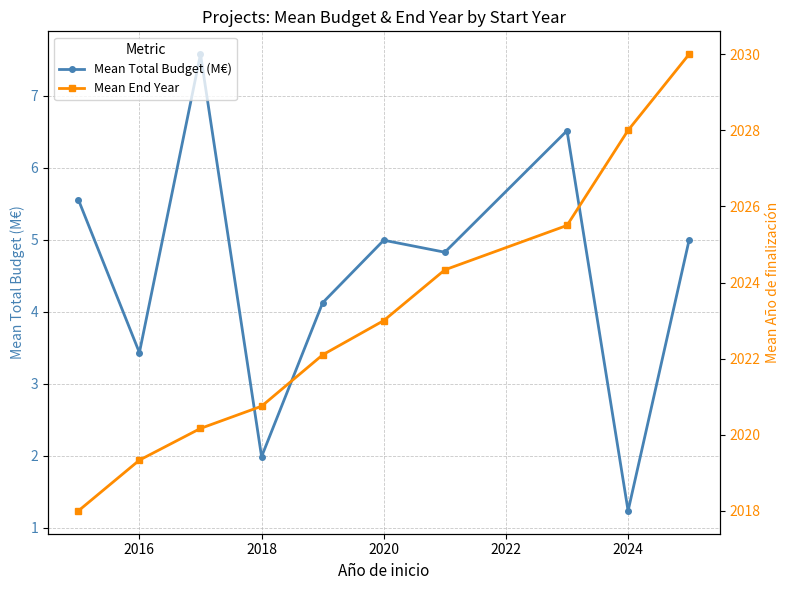

What is the lowest value of the Mean Total Budget (M€) series?

1.2